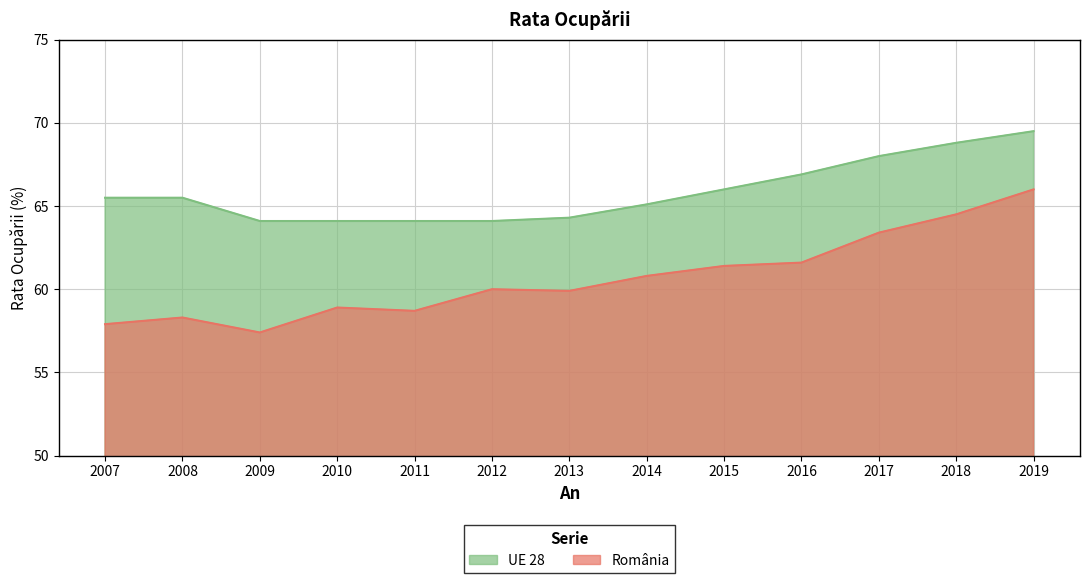

List the labels in order of România value, largest first.

2019, 2018, 2017, 2016, 2015, 2014, 2012, 2013, 2010, 2011, 2008, 2007, 2009